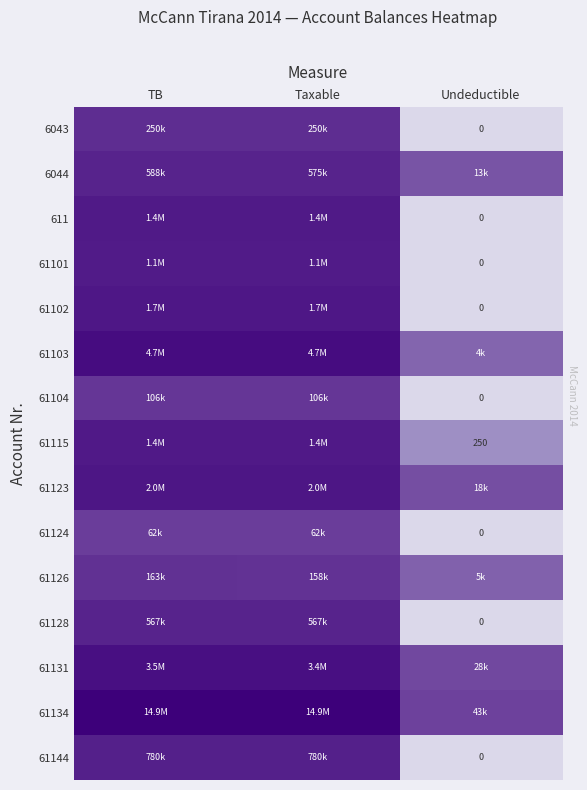

Which category has the lowest value in the 61126 series?

Undeductible